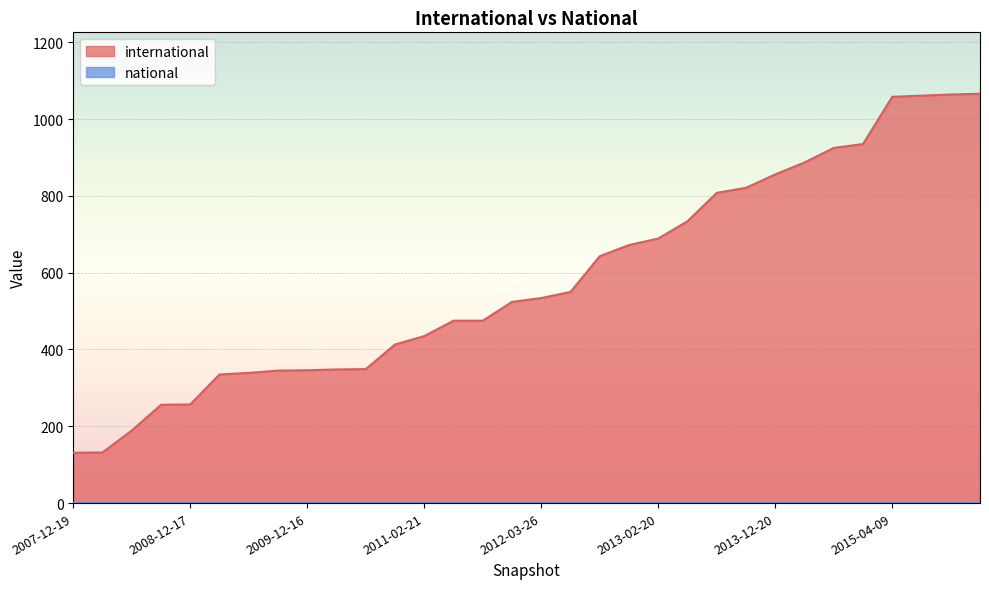

Approximately how many times larger is the value at 2008-06-27 compared to 2009-06-17?

0.6